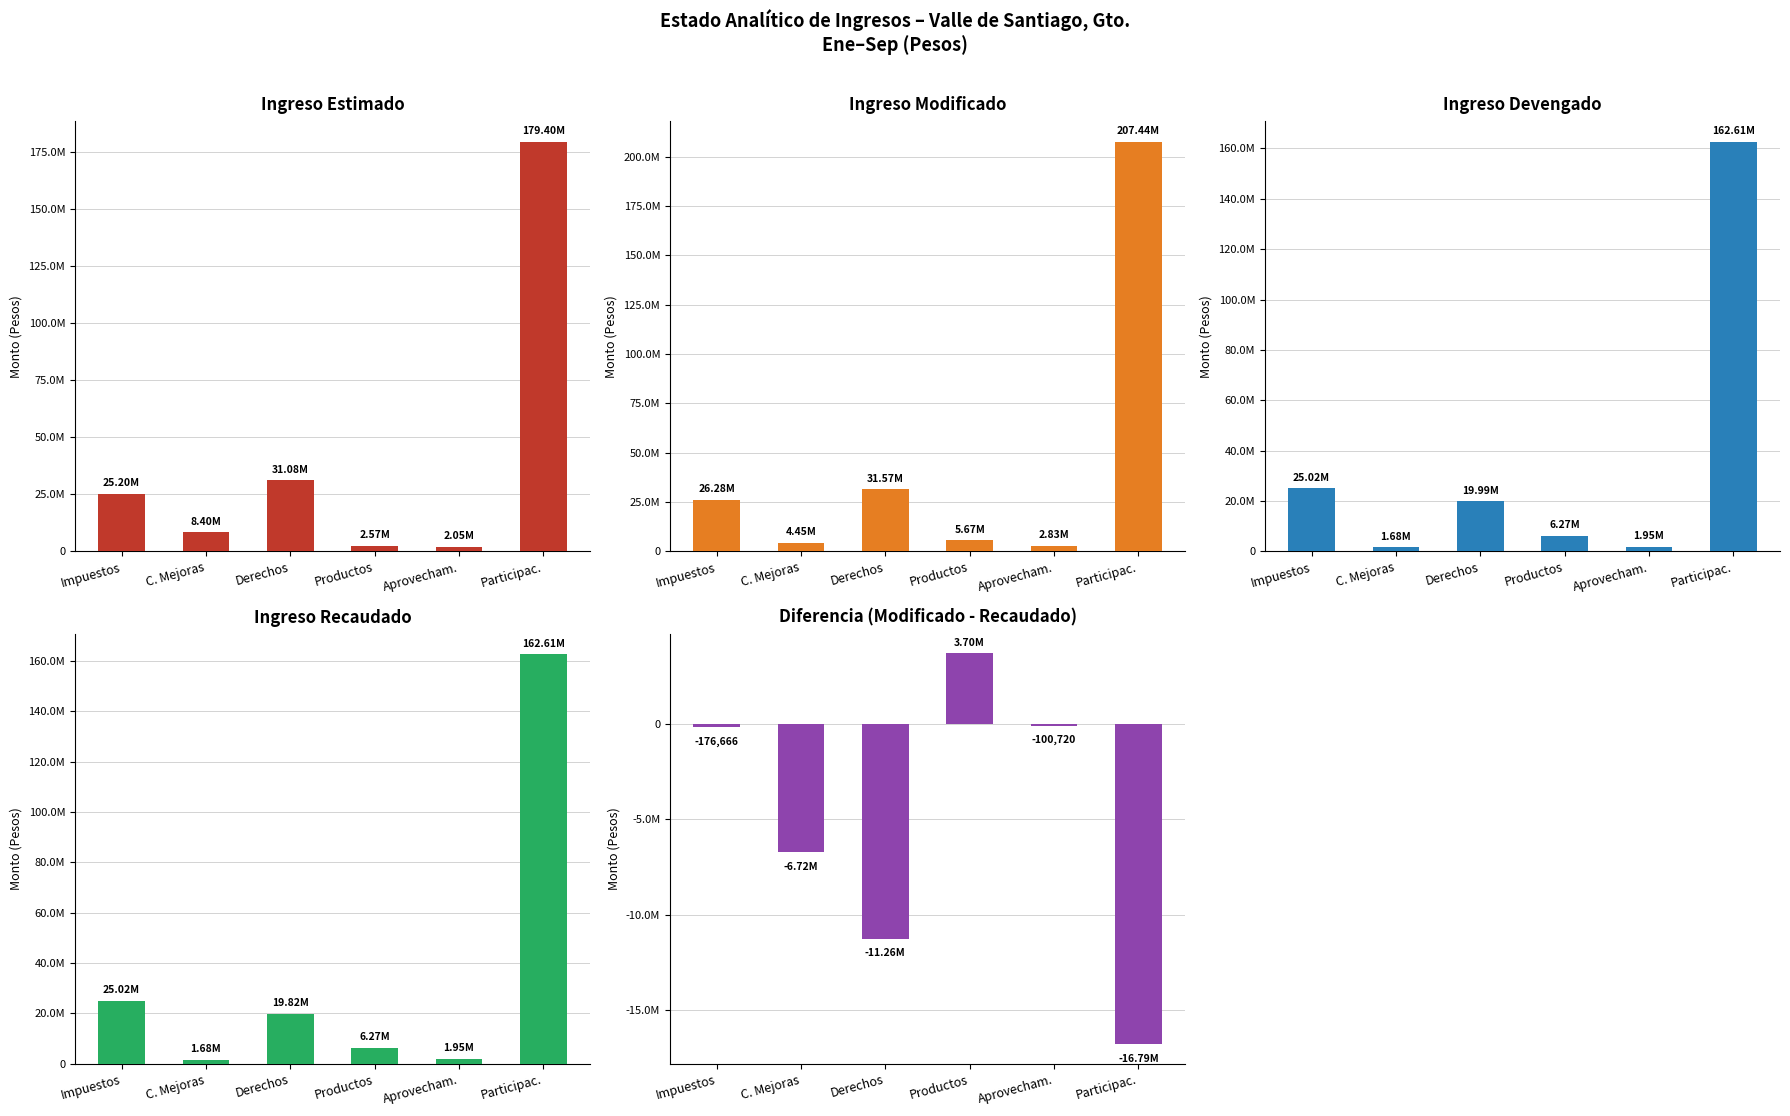

What is the label of the 1st bar from the left?

Impuestos